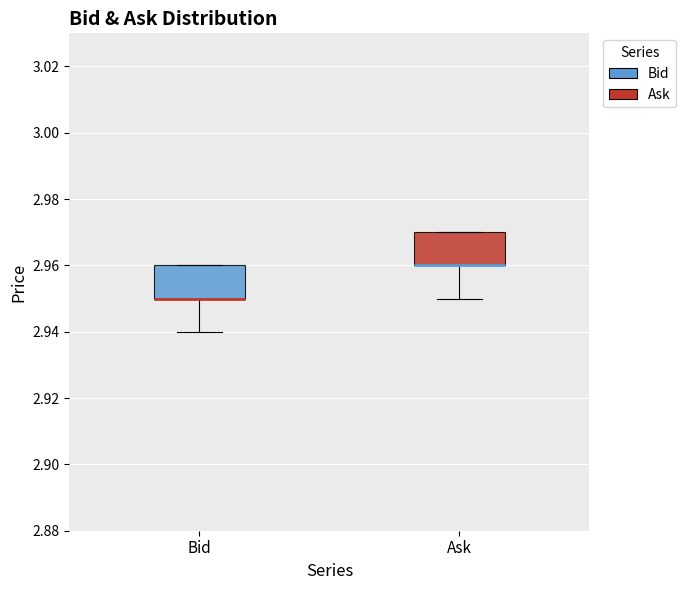

Where is the lower edge of the box for Ask on the y-axis? The values are not printed on the chart, so give them approximately, as read against the axis.

2.96